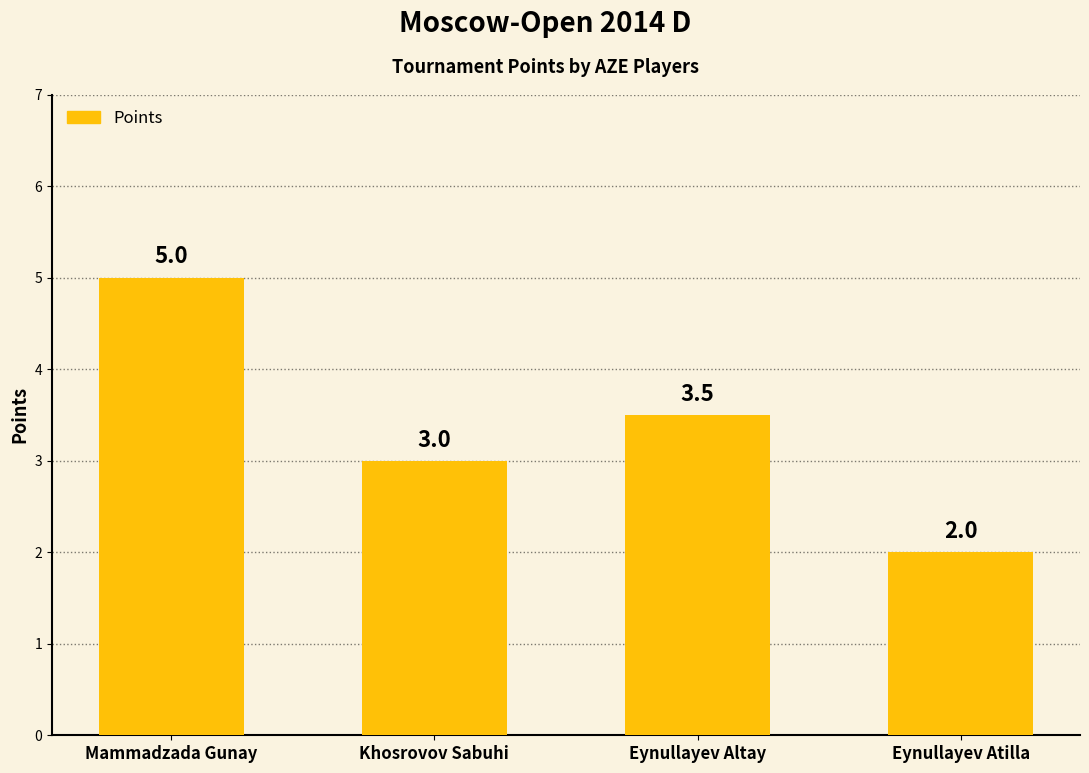

The value at Eynullayev Atilla is 2.0. True or false?

True